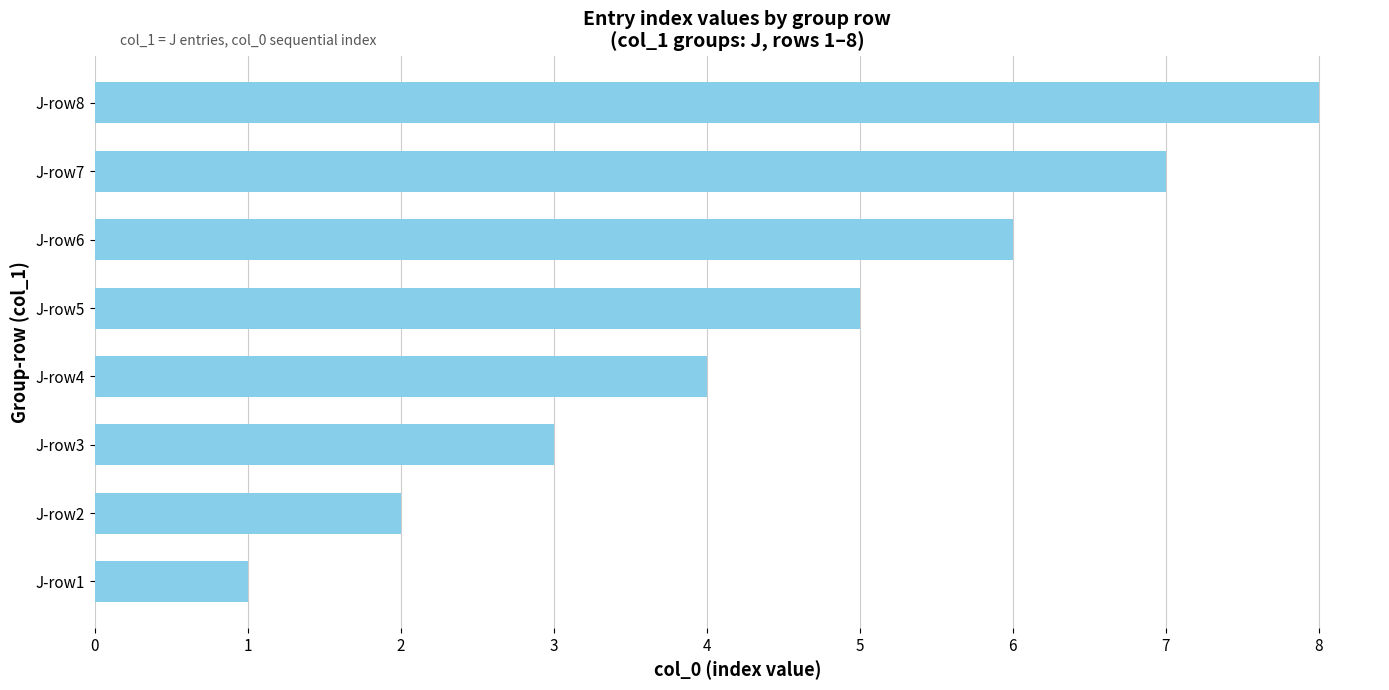

At which category does the chart reach its minimum across all series?

J-row1